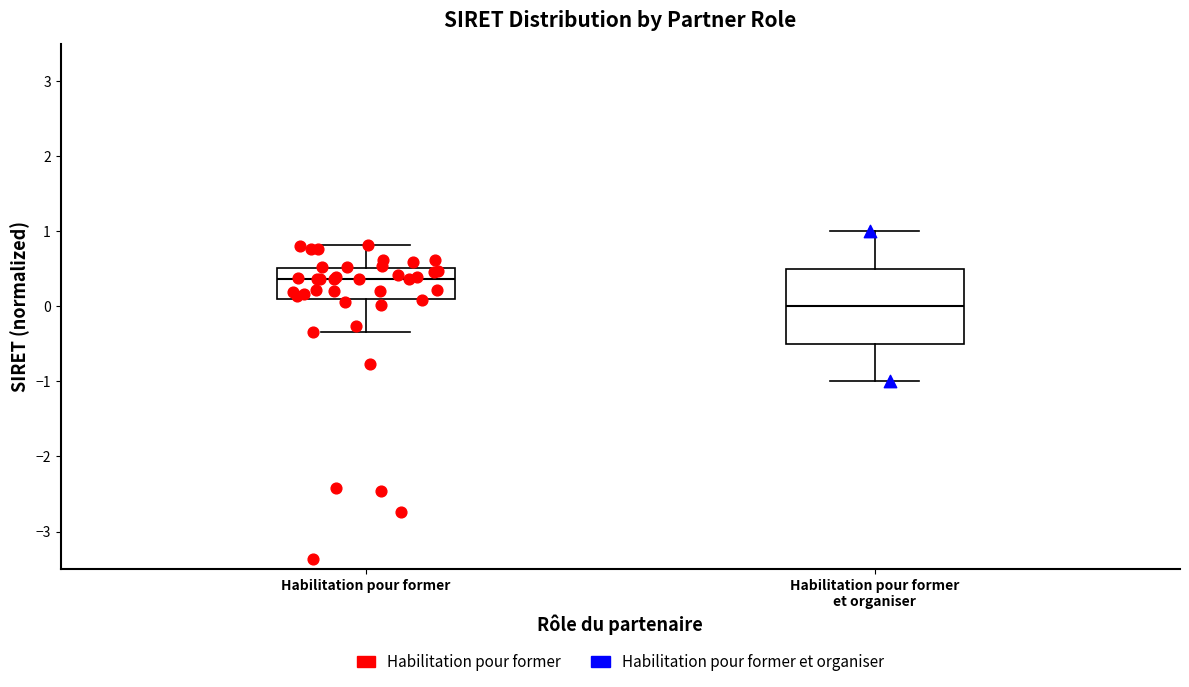

Reading left to right, transcribe this box plot: for each box, give where its median line is, the range the box spans, and where its two whiskers end, as read against the y-axis. The values are not printed on the chart, so give them approximately, as read against the axis.

Habilitation pour former: median 0.4, box 0.1 to 0.5, whiskers -0.3 to 0.8
Habilitation pour former et organiser: median 0.0, box -0.5 to 0.5, whiskers -1.0 to 1.0